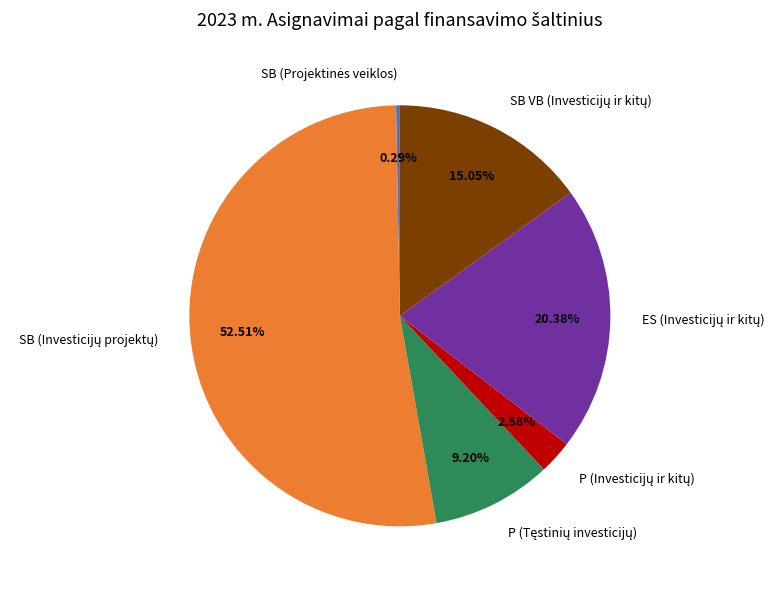

Is there any slice that represents more than half of the pie?

Yes